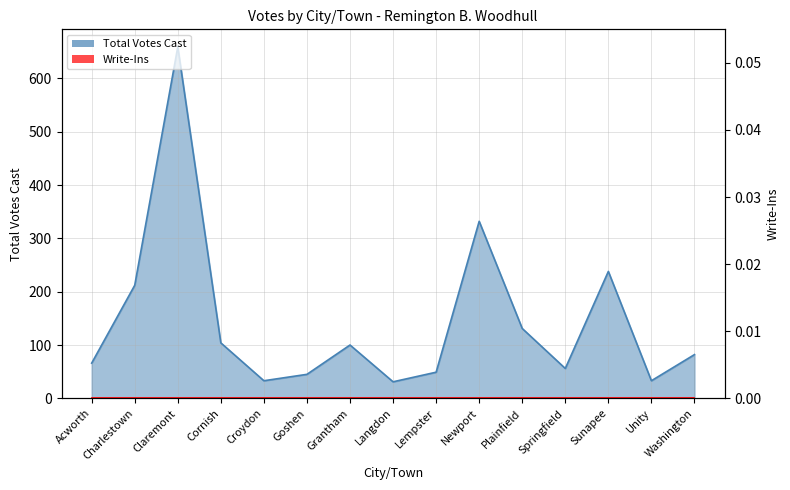

What is the label of the 2nd point from the left?

Charlestown